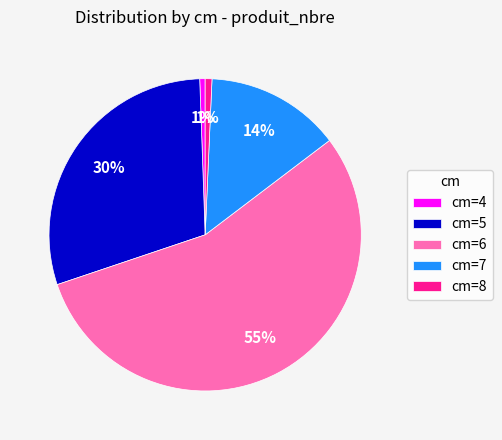

Is it true that cm=7 is 14% of the pie?

True